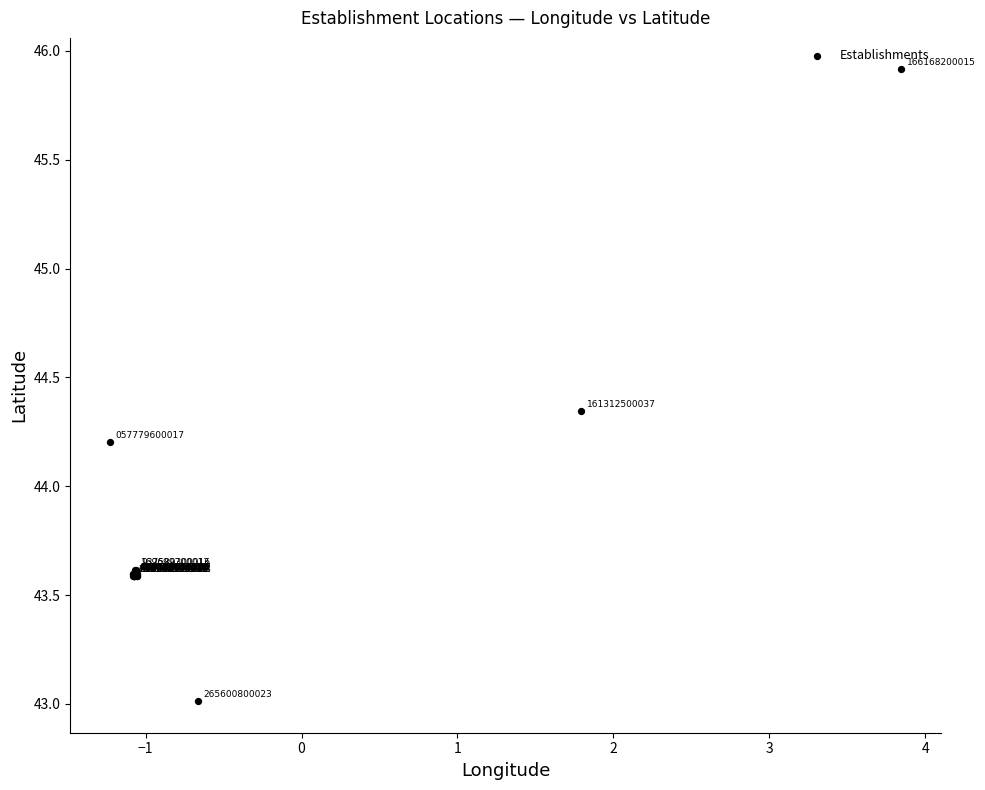

What Y value in the scatter plot is closest to 44?

44.2